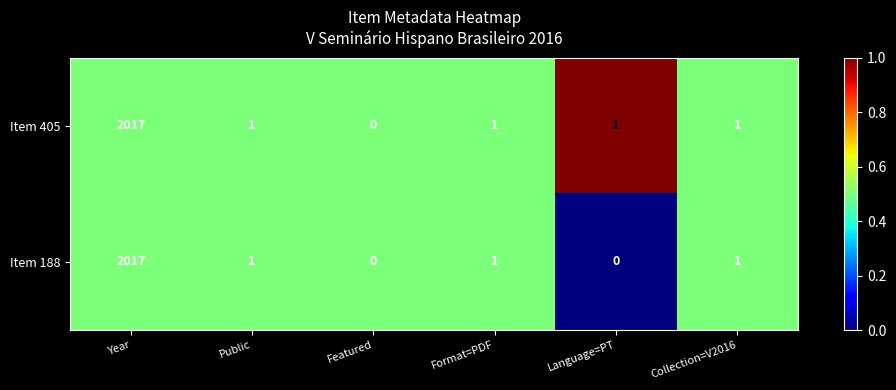

Rank the series at Language=PT from lowest to highest value.

Item 188, Item 405